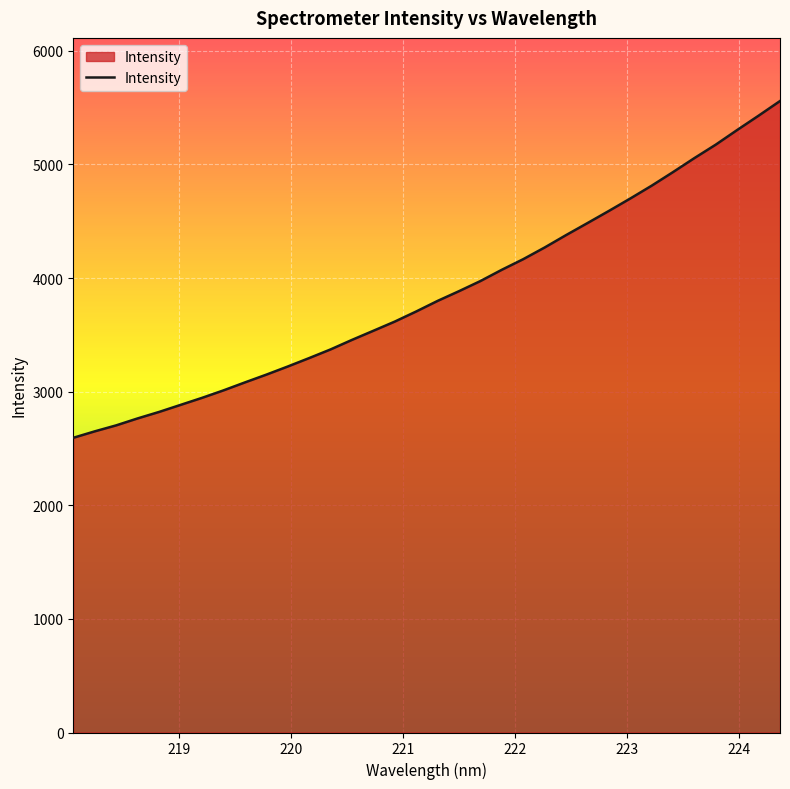

What is the difference between the maximum and minimum values?

2963.9